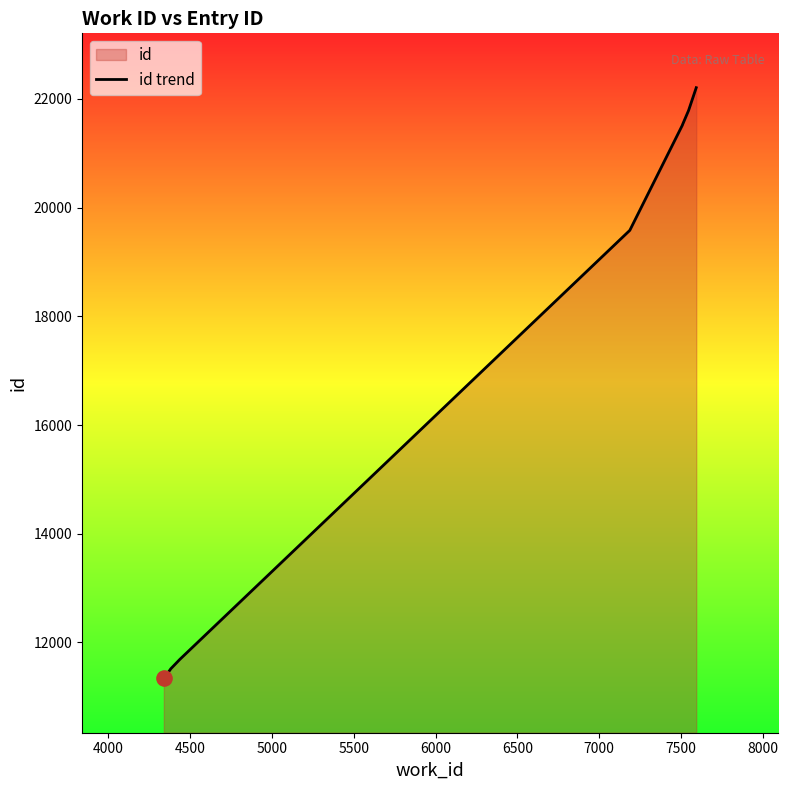

Which has a higher value, 6500 or 7500?

7500